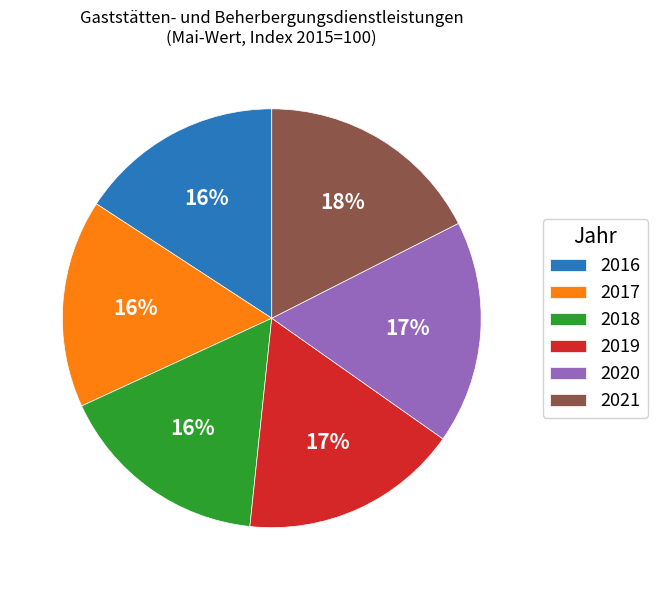

To the nearest percent, what is the average slice percentage?

17%